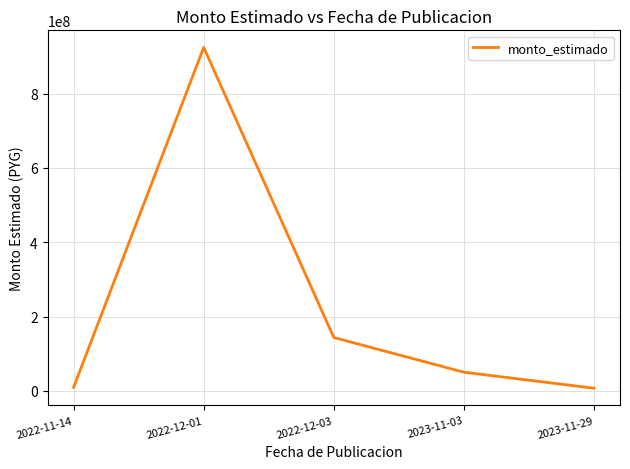

The value at 2022-11-14 is 9443194. True or false?

True